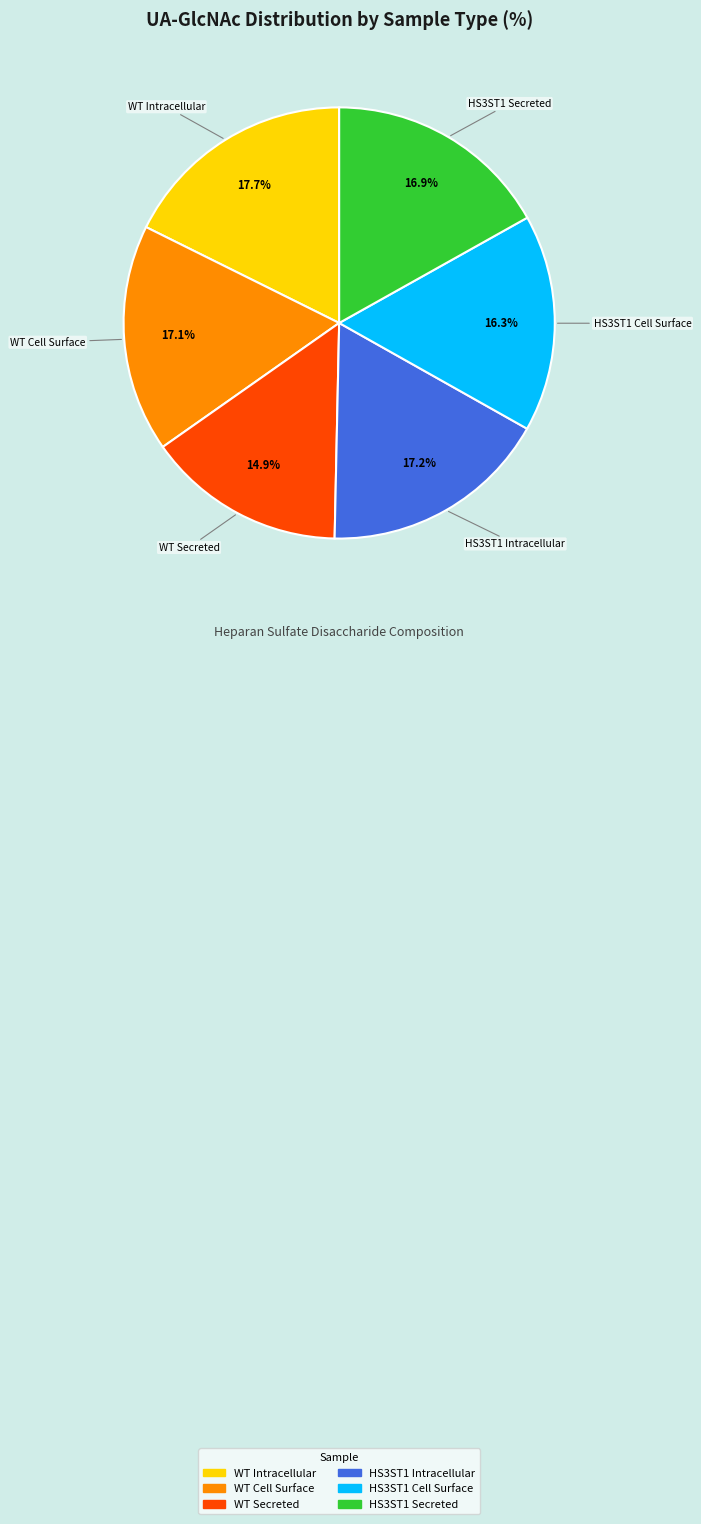

Which slice is the smallest?

WT Secreted